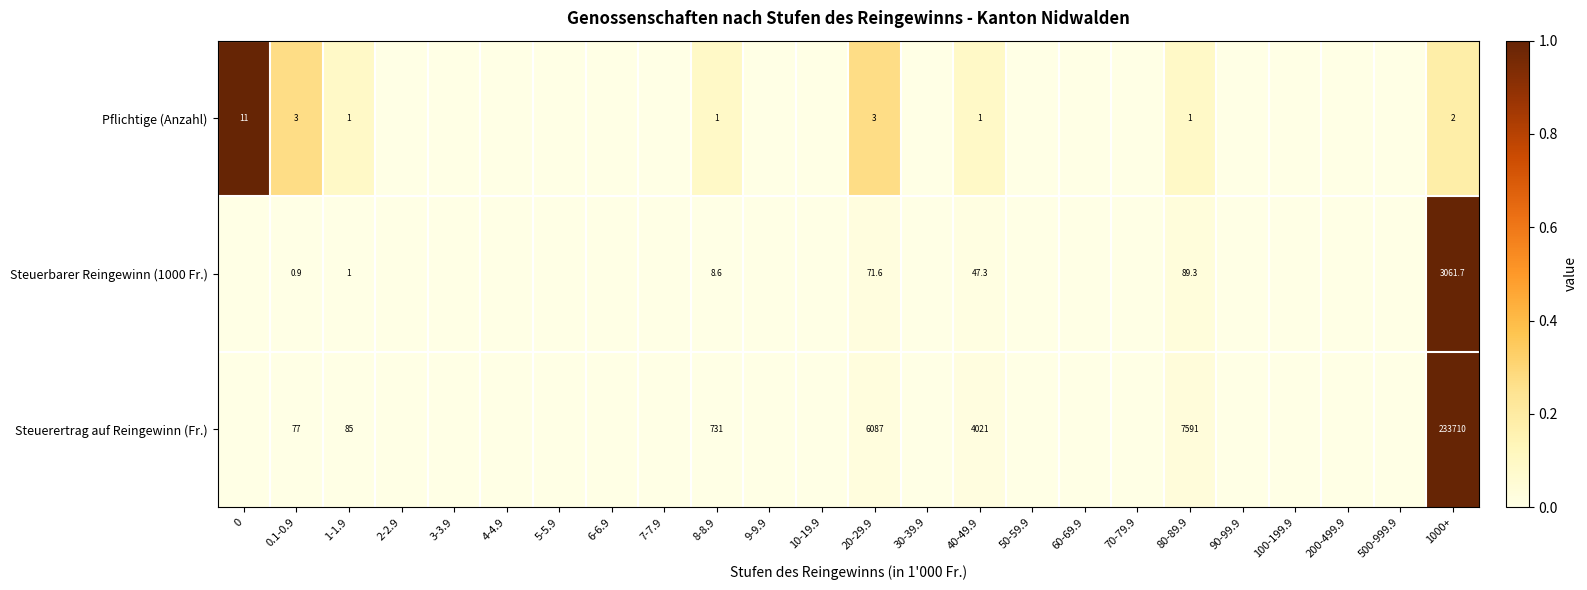

What is the difference between the highest and lowest values at 1000+?

233708.0